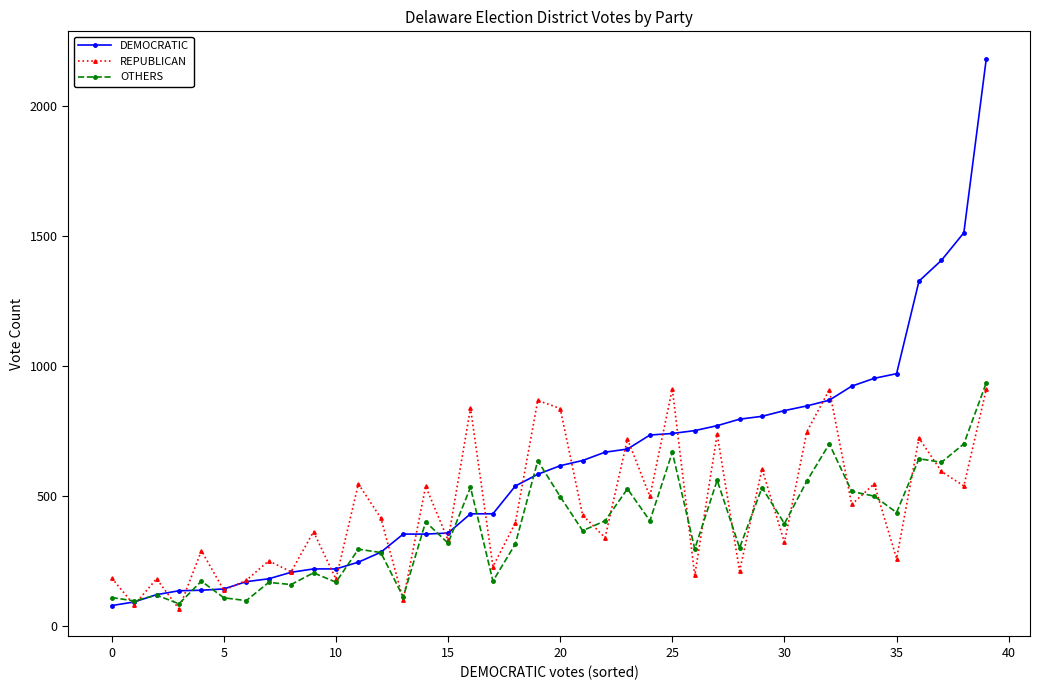

Which series has the largest total across all categories?

DEMOCRATIC